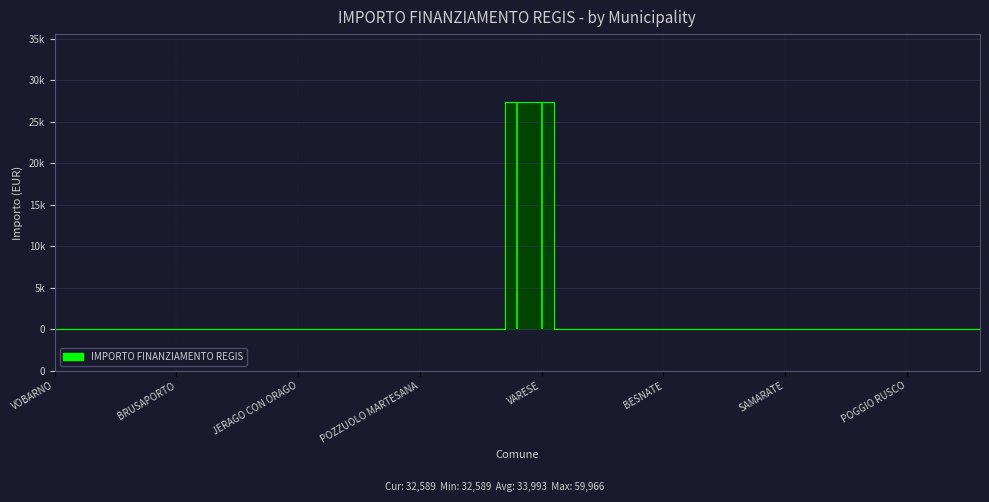

Rank the categories by value from lowest to highest.

VOBARNO, VERDERIO, VIADANA, GIUSSAGO, ERBUSCO, BRUSAPORTO, SAN PAOLO DARGON, CODOGNO, COSIO VALTELLINO, CHIAVENNA, JERAGO CON ORAGO, CISLAGO, SEDRIANO, PERO, TREZZO SULLADDA, POZZUOLO MARTESANA, CASTELVERDE, VANZAGO, CAVENAGO DI BRIANZA, BORGO SAN GIACOMO, CAVA MANARA, CARNATE, TREZZANO ROSA, BESNATE, INDUNO OLONA, CADORAGO, ESINE, CERNOBBIO, SAMARATE, BEDIZZOLE, GAVARDO, QUINZANO DOGLIO, CAPRIOLO, POGGIO RUSCO, SESTO CALENDE, VIMODRONE, VILLANUOVA SUL CLISI, NOVA MILANESE, VARESE